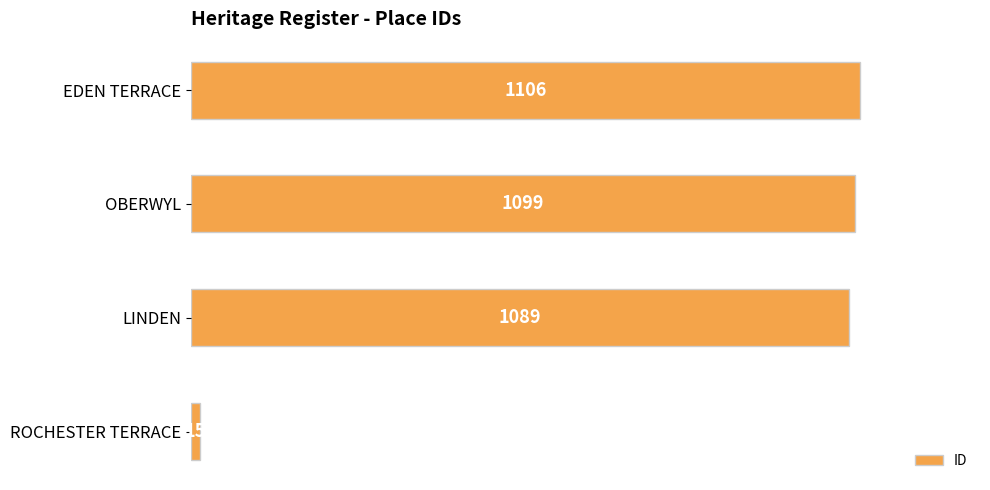

How many values are below 1099?

2